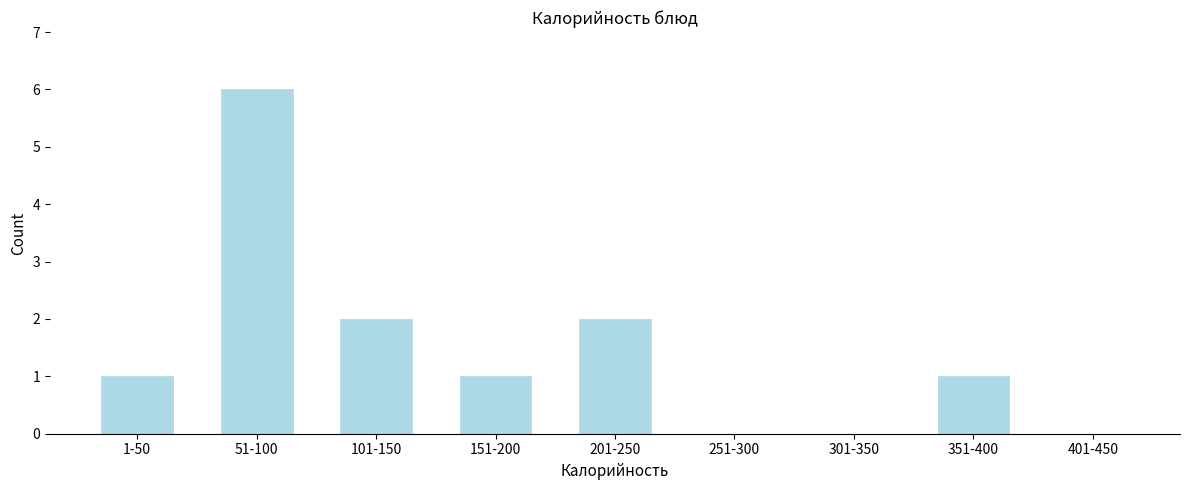

Reading left to right, what are all the values shown in this chart?

1-50=1	51-100=6	101-150=2	151-200=1	201-250=2	251-300=0	301-350=0	351-400=1	401-450=0